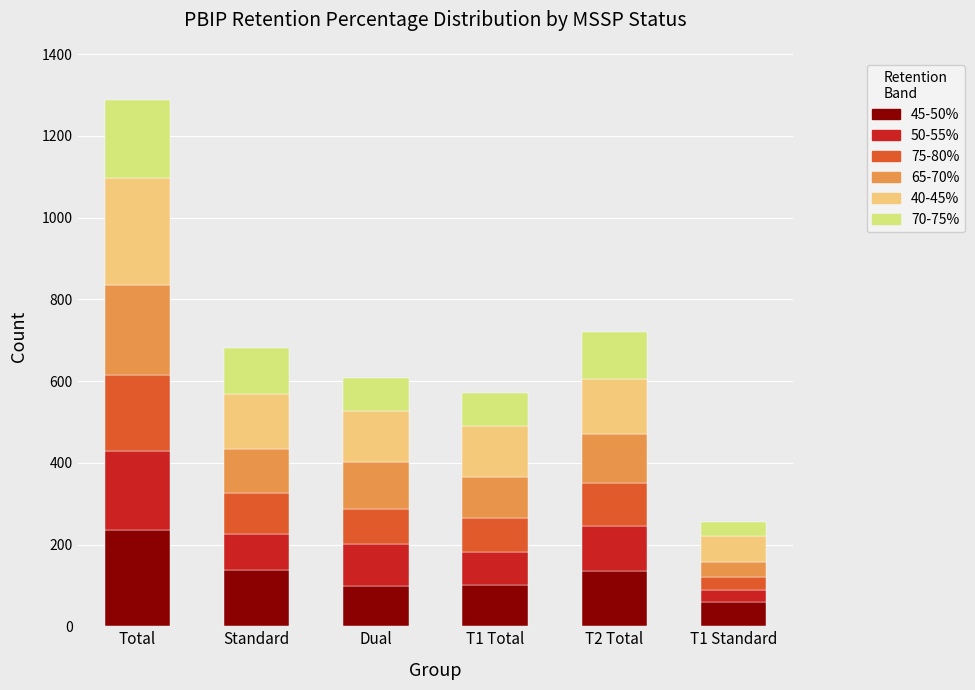

Is it true that 45-50% equals 137 at Standard?

True